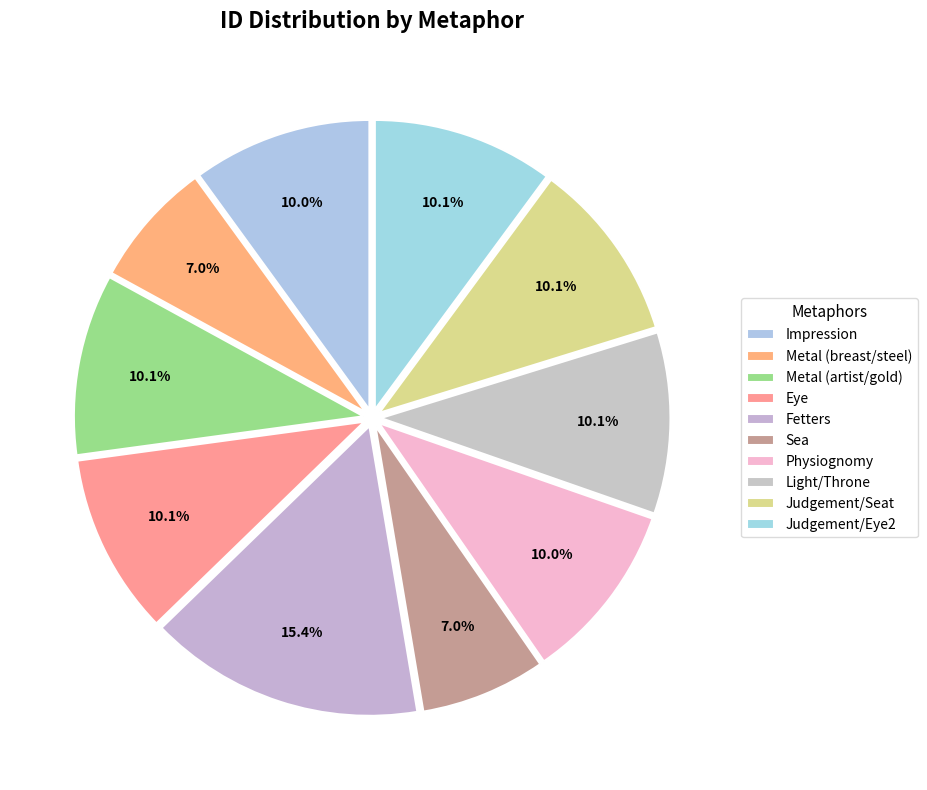

To the nearest percent, what is the average slice percentage?

10%